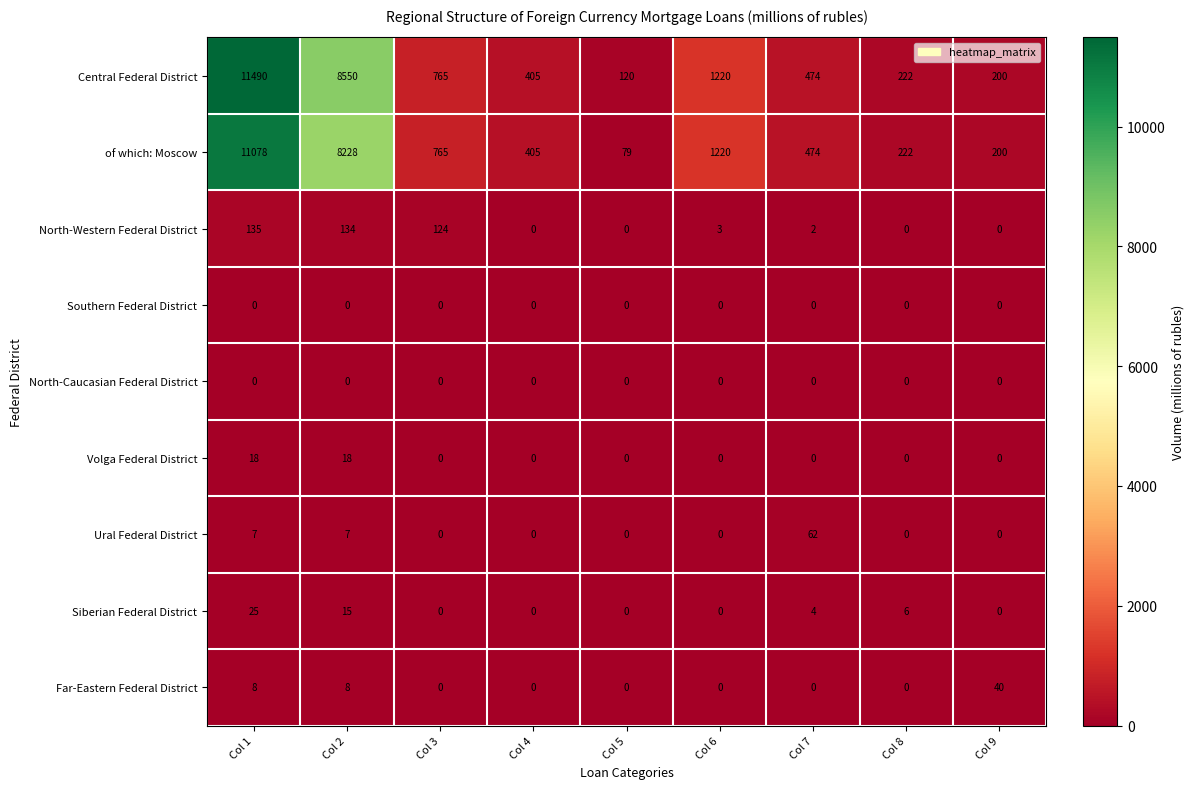

How many distinct data groups are displayed?

9